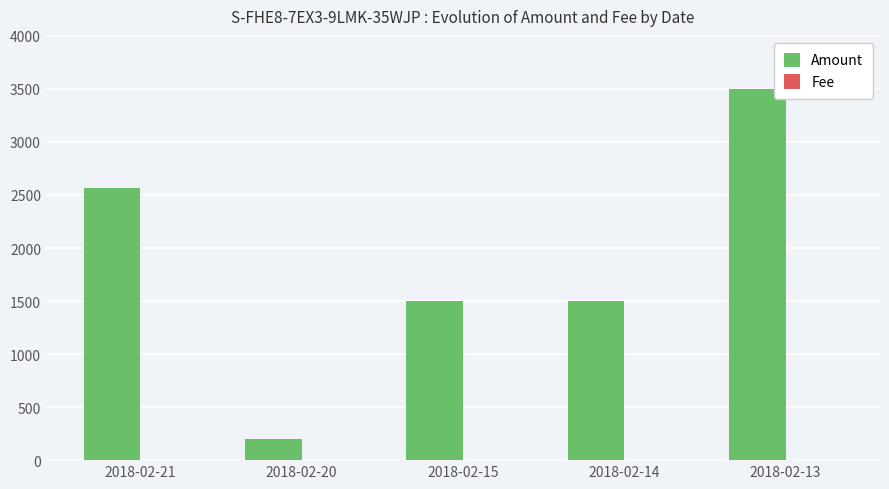

What is the sum of all Amount values?

9265